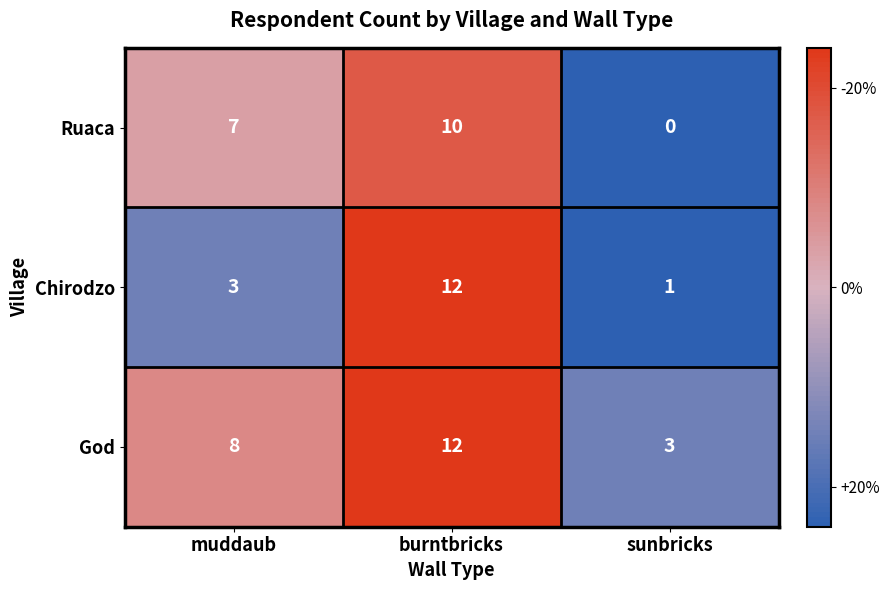

How many distinct data groups are displayed?

3